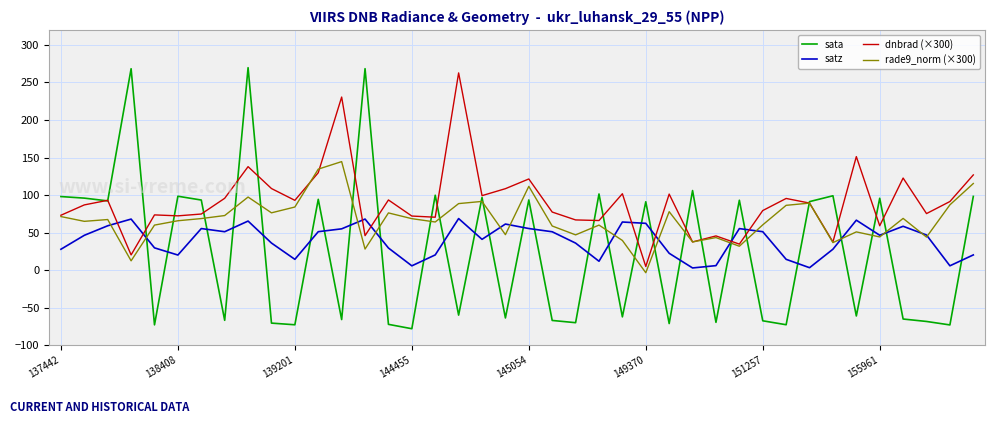

Count the number of categories in the chart.

40